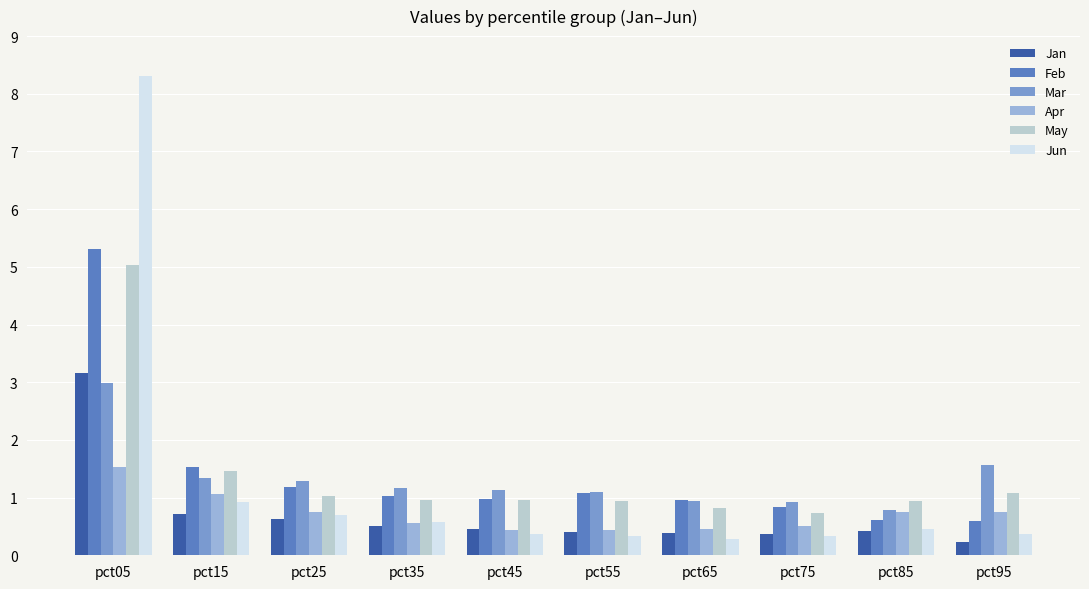

Which series has the widest spread of values?

Jun